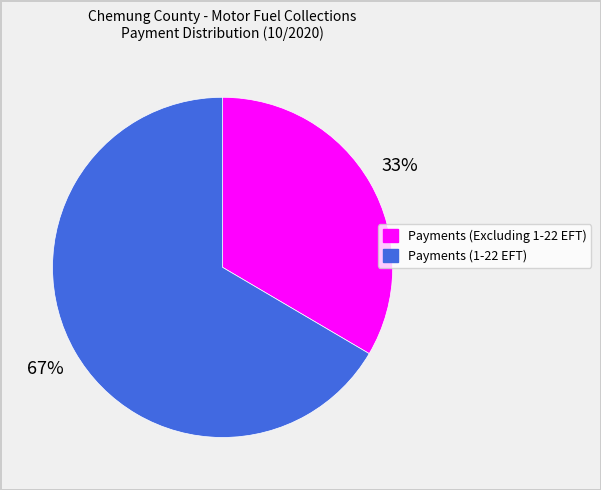

Is the sum of Payments (Excluding 1-22 EFT) and Payments (1-22 EFT) greater than half?

Yes